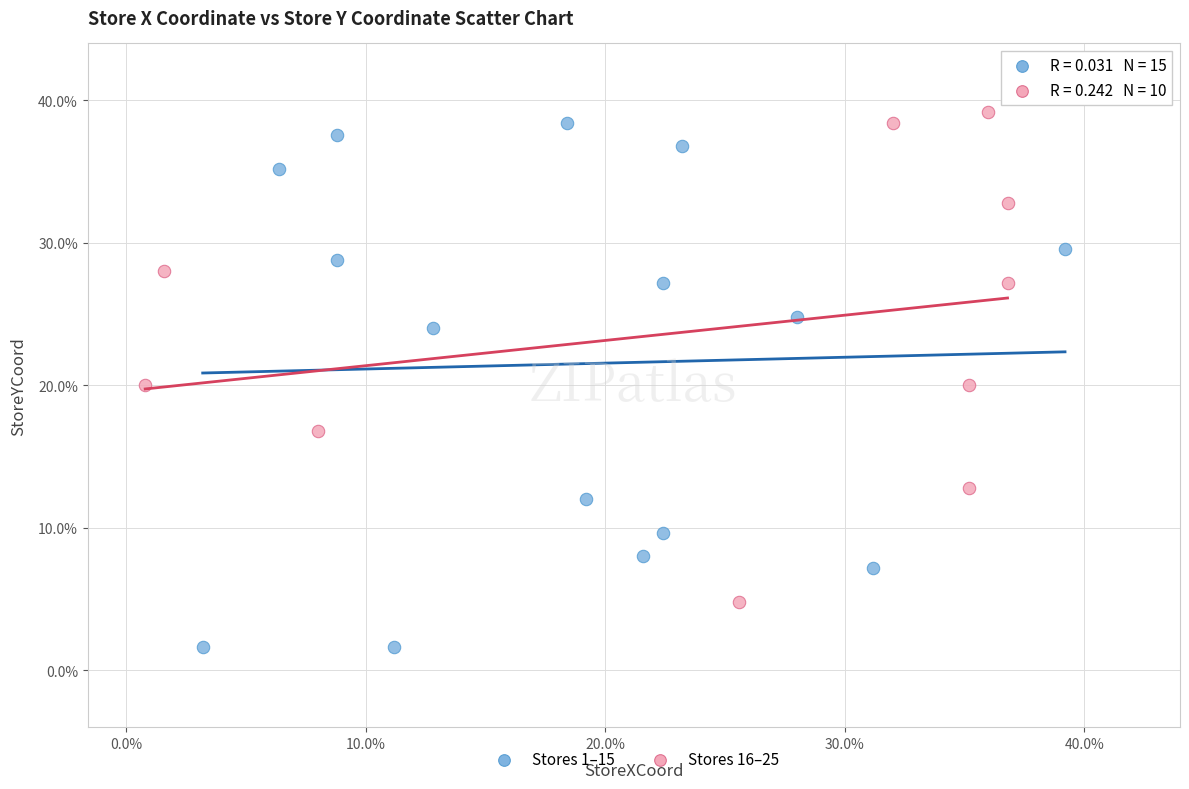

Which series contains the highest Y value?

Stores 16–25